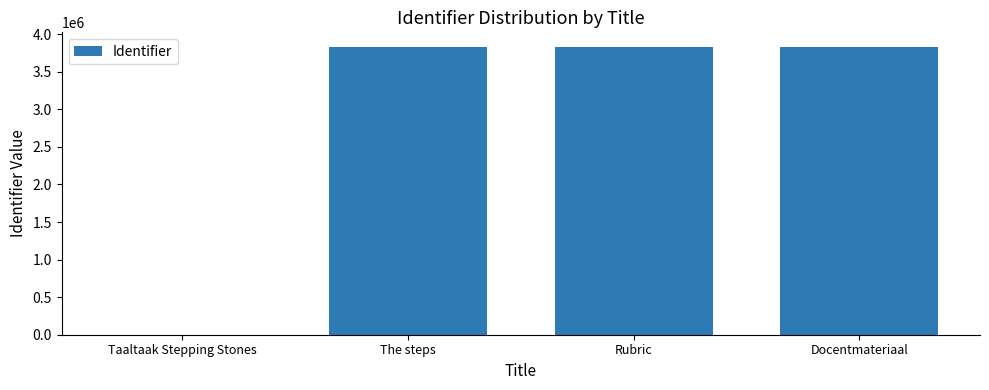

What is the change in value from Taaltaak Stepping Stones to Rubric?

+3832594